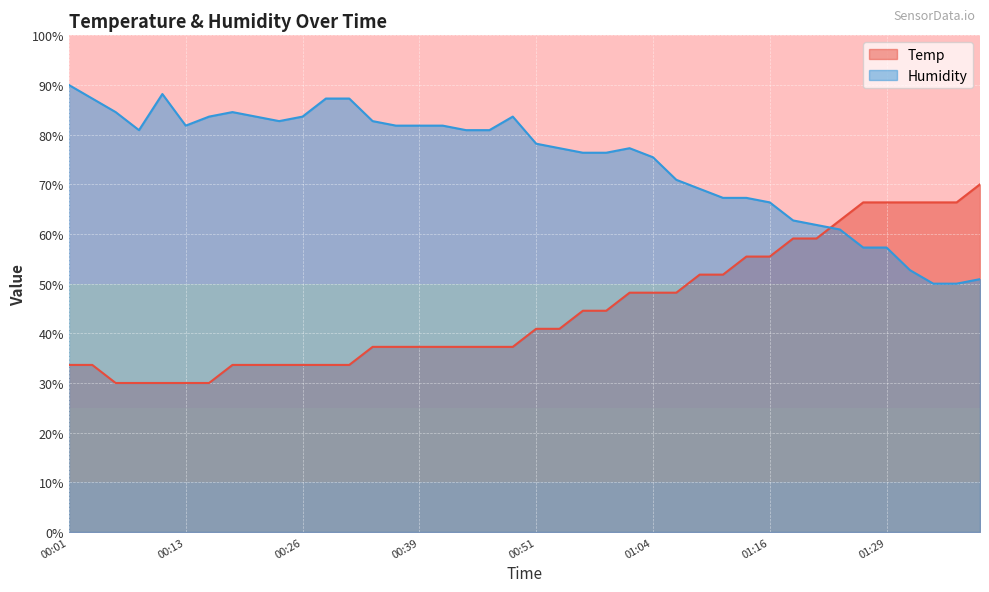

What is the sum of all Temp values?

1792.7